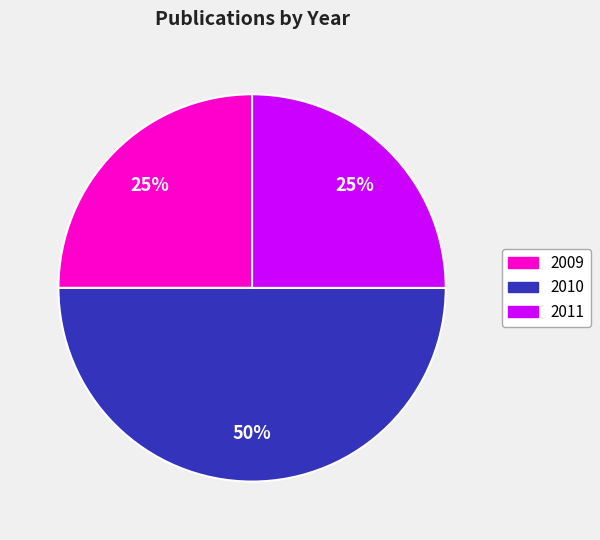

Is 2009 the majority of the pie?

No